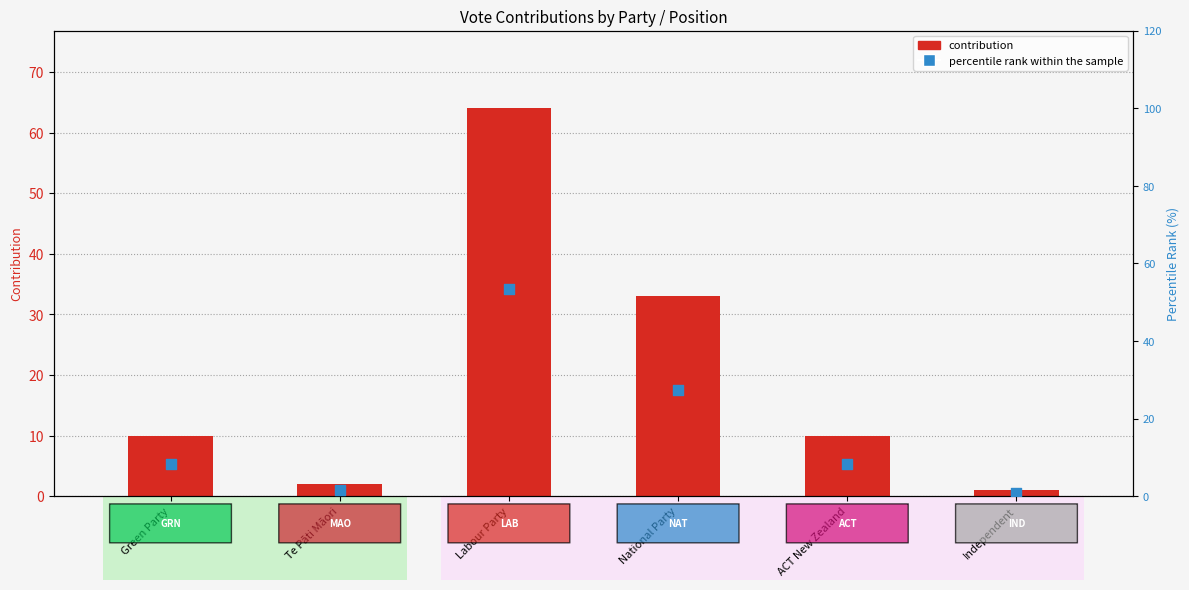

What is the total value across all series at ACT New Zealand?

18.3